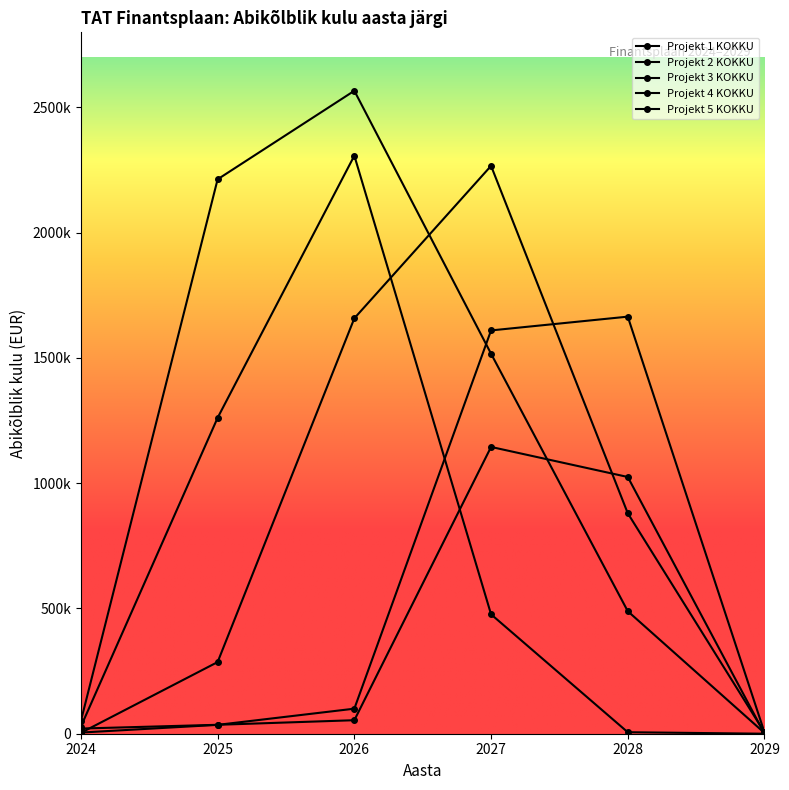

Reading left to right, list all the values displayed in this chart.

Projekt 1 KOKKU: 2024=51000	2025=2213300	2026=2566700	2027=1517000	2028=489000	2029=3000
Projekt 2 KOKKU: 2024=4650	2025=35350	2026=100000	2027=1610000	2028=1665000	2029=5000
Projekt 3 KOKKU: 2024=20646	2025=35646	2026=53946	2027=1144850	2028=1024912	2029=0
Projekt 4 KOKKU: 2024=28600	2025=1261200	2026=2307600	2027=476600	2028=6000	2029=0
Projekt 5 KOKKU: 2024=3600	2025=286000	2026=1658400	2027=2267000	2028=880000	2029=5000